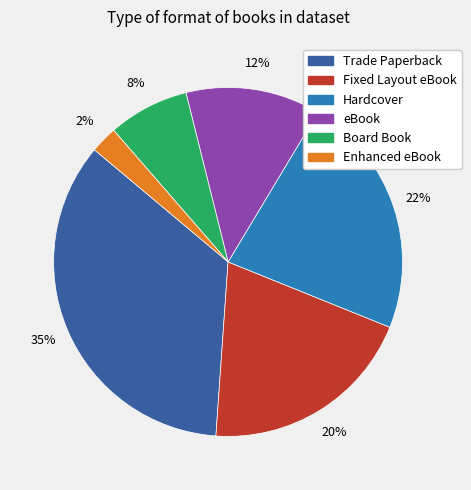

What is the largest slice in the pie chart?

Trade Paperback